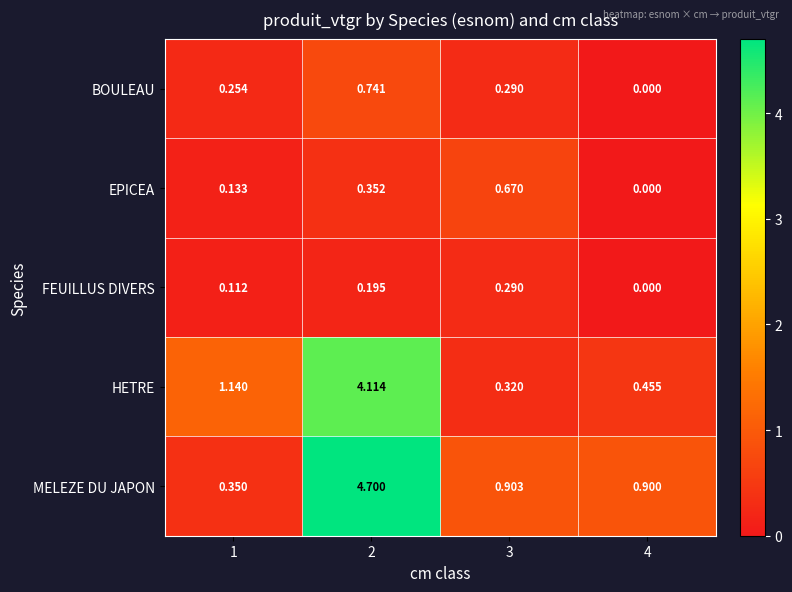

What is the difference between the highest and lowest values at 4?

0.9